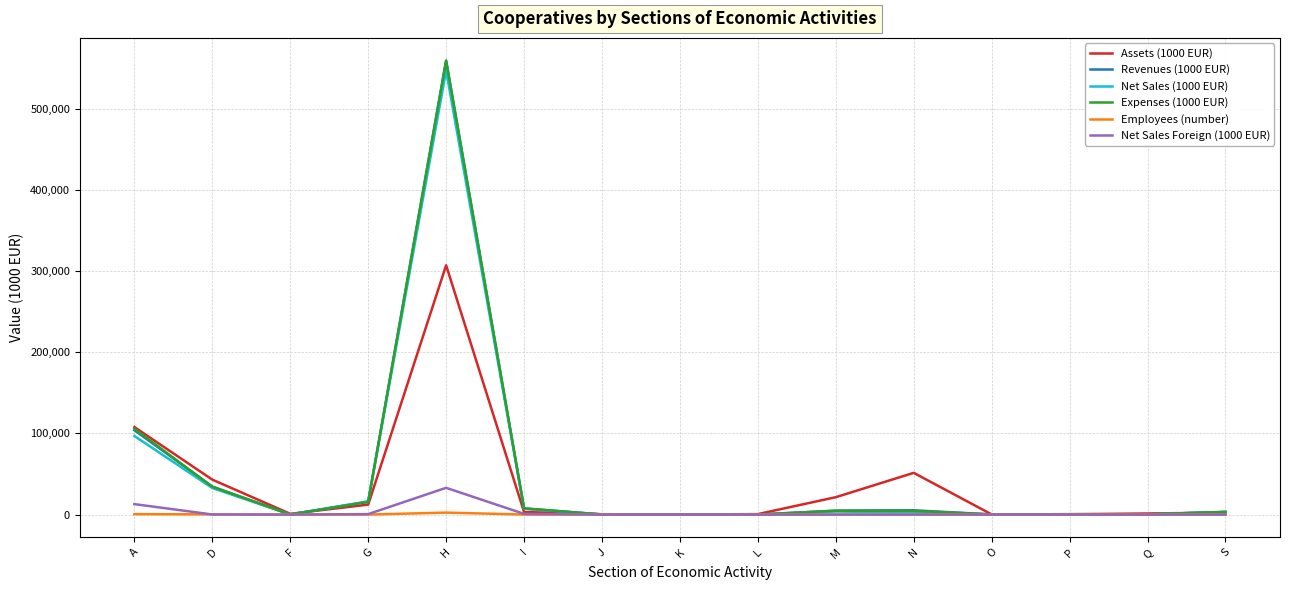

What is the difference between the Net Sales (1000 EUR) values at M and J?

3675.0